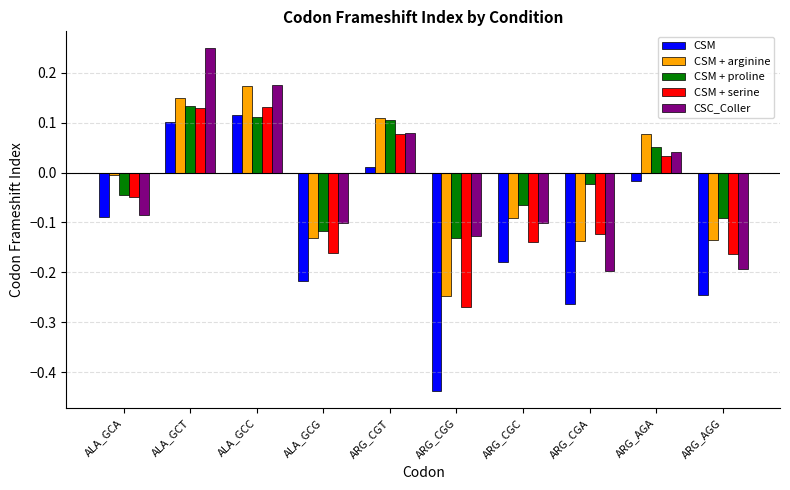

What is the label of the 6th bar from the right?

ARG_CGT